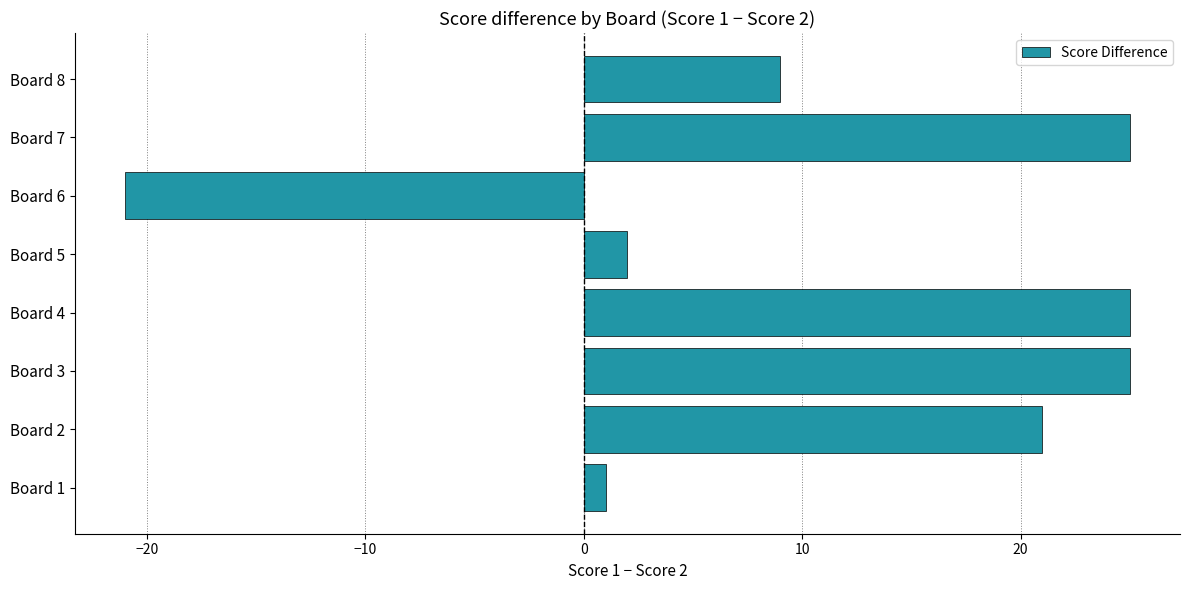

How many series are shown in this chart?

1